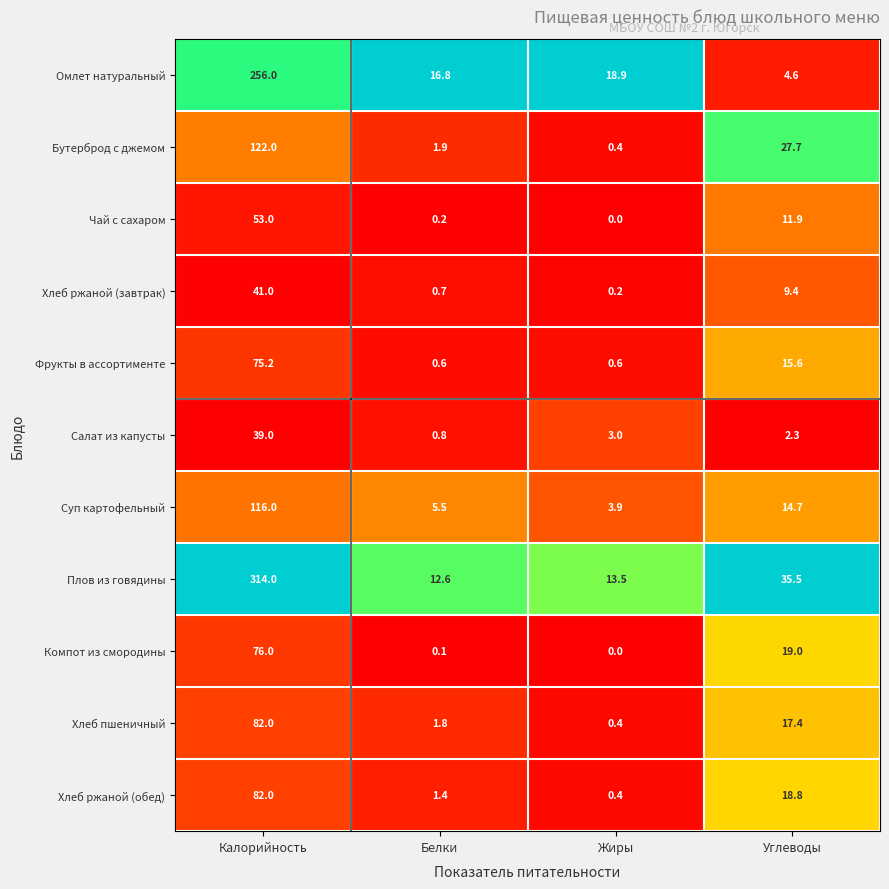

What is the spread (max minus min) of values at Калорийность?

275.0